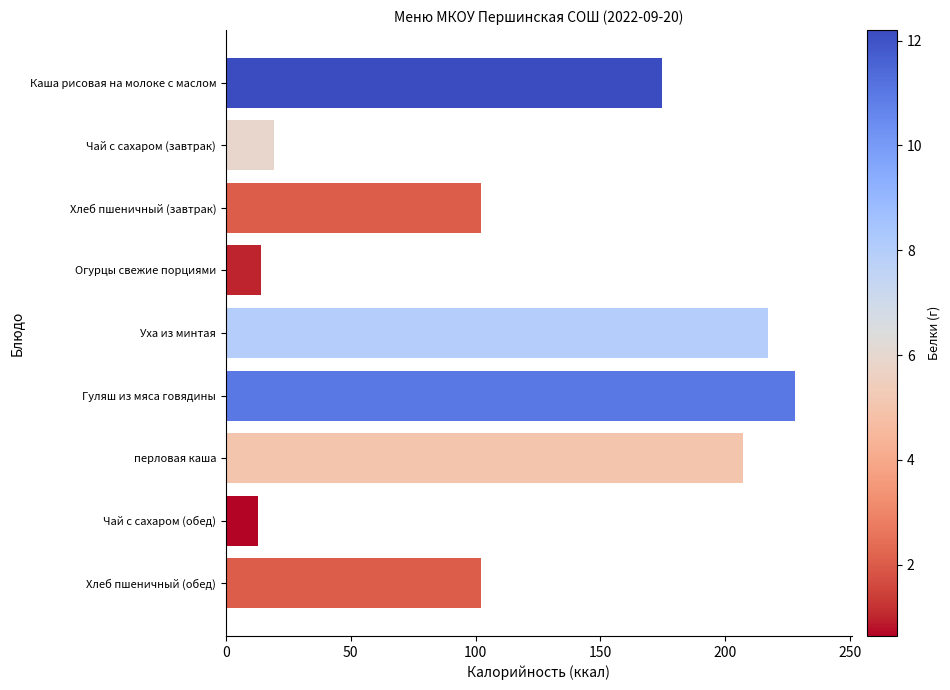

At which category does the chart reach its peak across all series?

Гуляш из мяса говядины